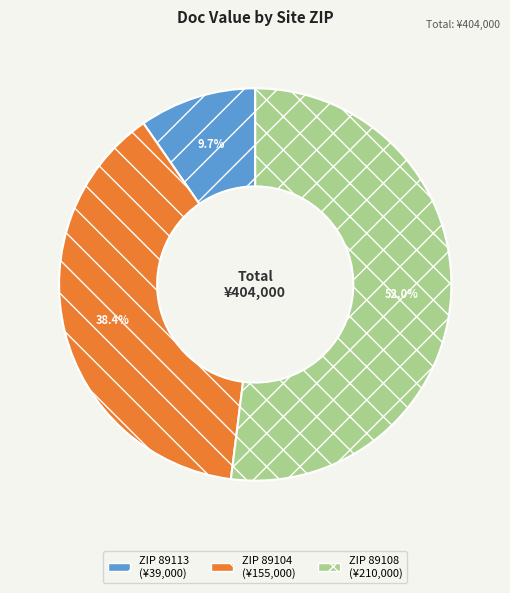

Is there any slice that represents more than half of the pie?

Yes